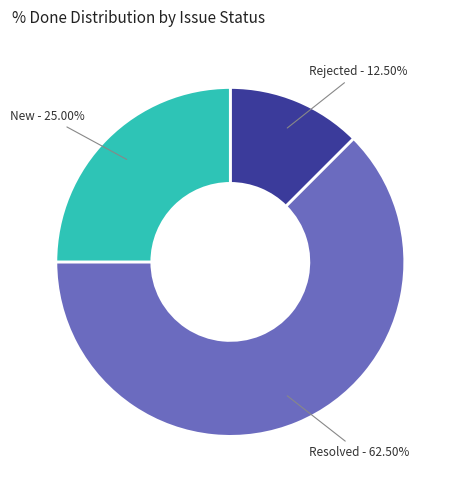

Is the sum of New and Rejected greater than half?

No